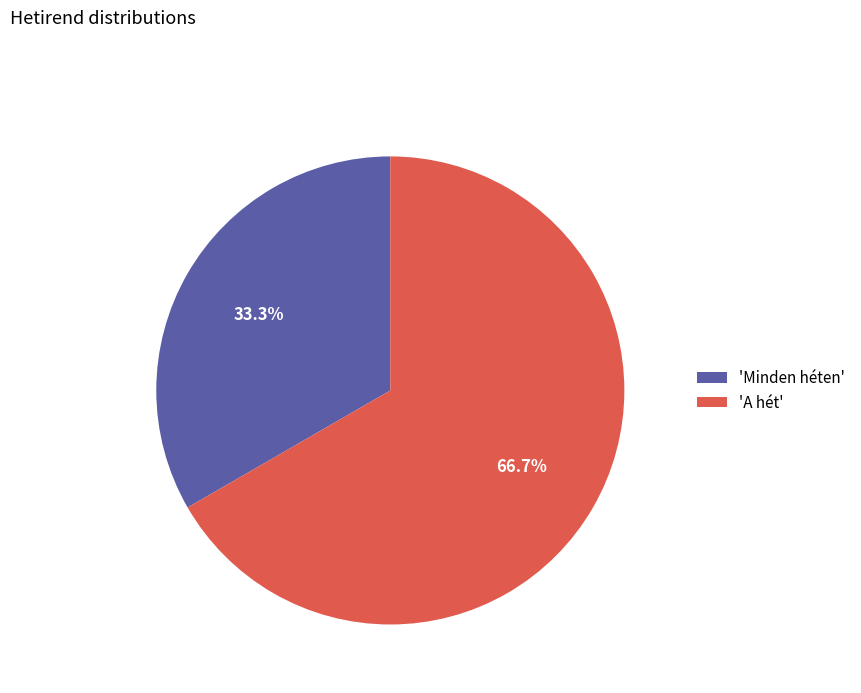

Count the number of slices in the pie.

2